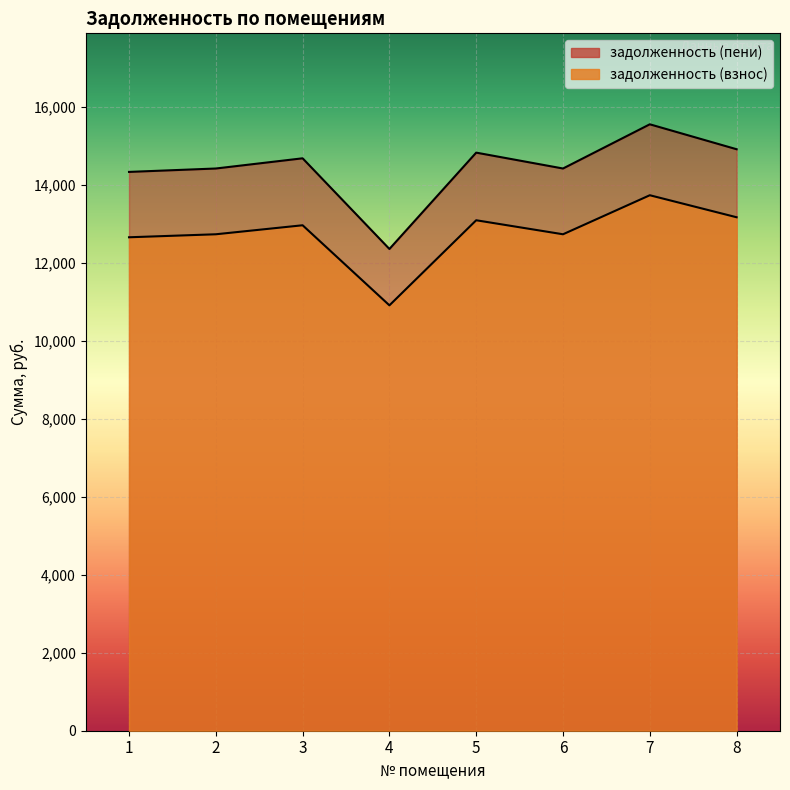

Is the value of задолженность (пени) at 5 greater than the value of задолженность (взнос) at 1?

Yes